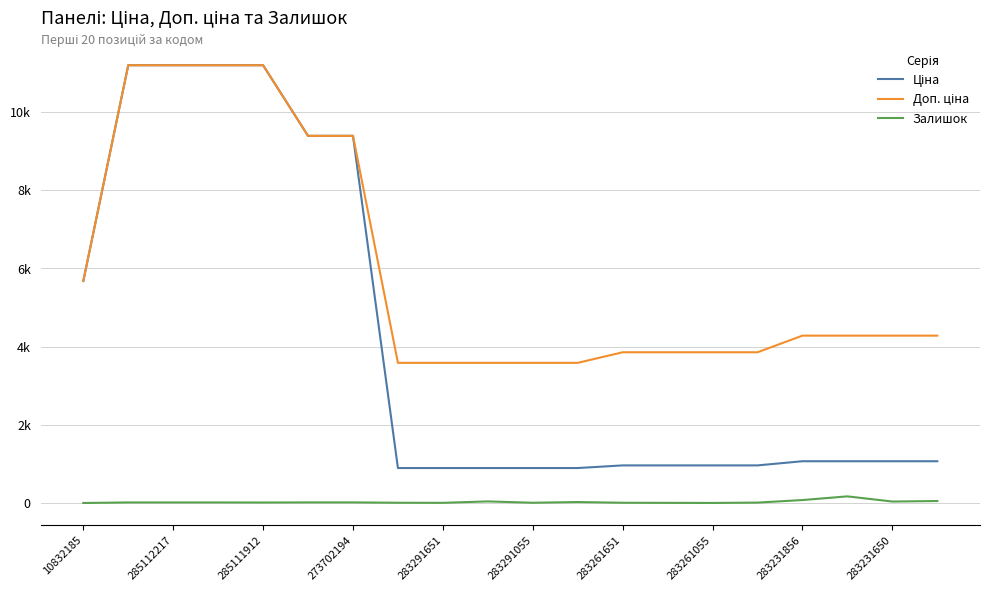

Where is the first local minimum for Залишок?

285111912